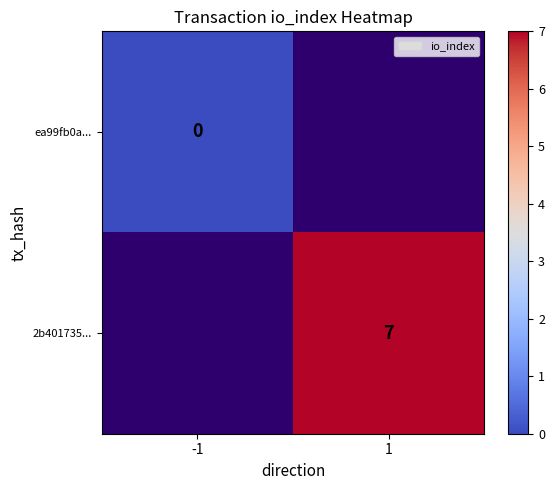

Is the value of 2b401735... at 1 greater than the value of ea99fb0a... at -1?

Yes